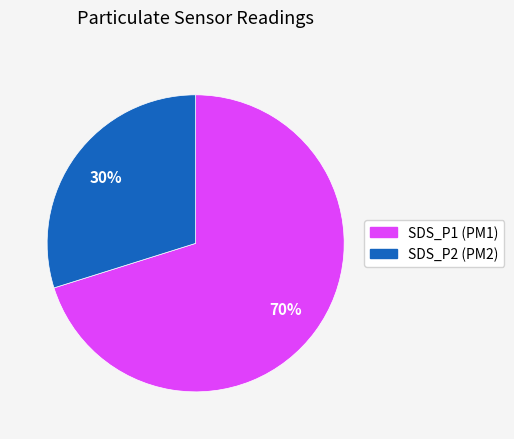

Does any single category account for the majority?

Yes